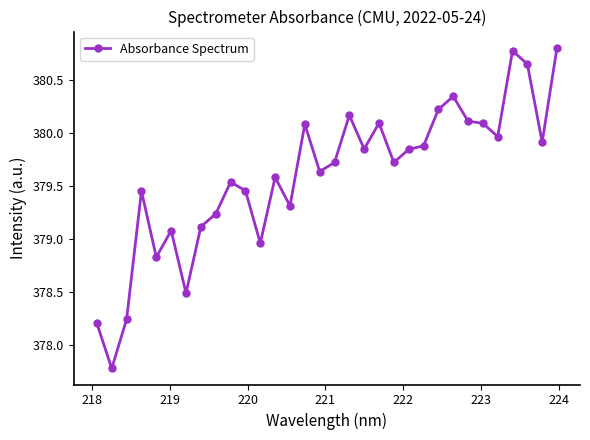

What is the difference between the maximum and minimum values?

3.0